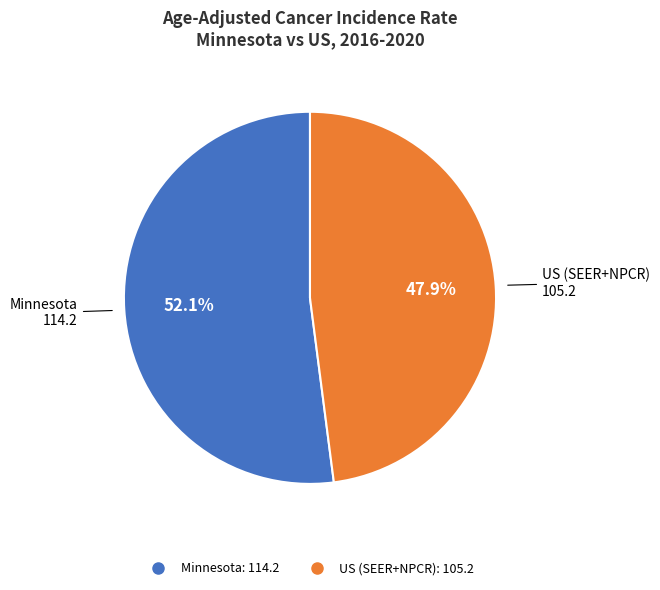

Is there a majority slice in this chart?

Yes